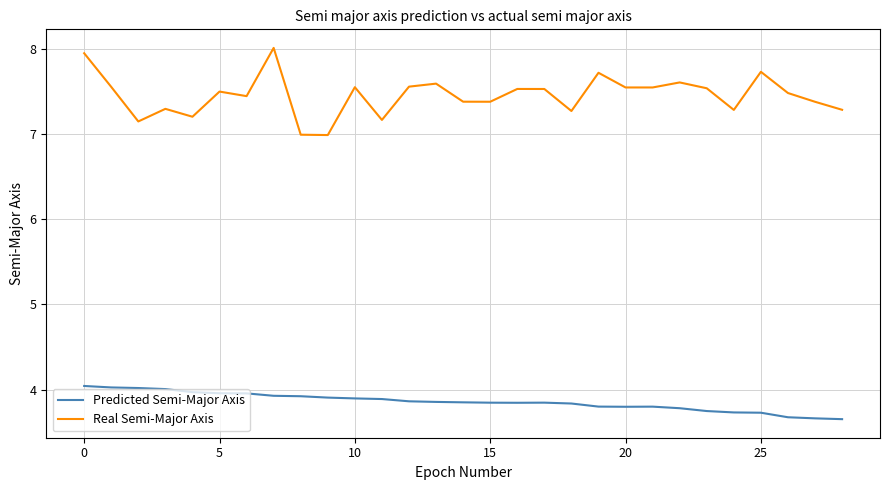

List the series in order of their overall mean, lowest first.

Predicted Semi-Major Axis, Real Semi-Major Axis